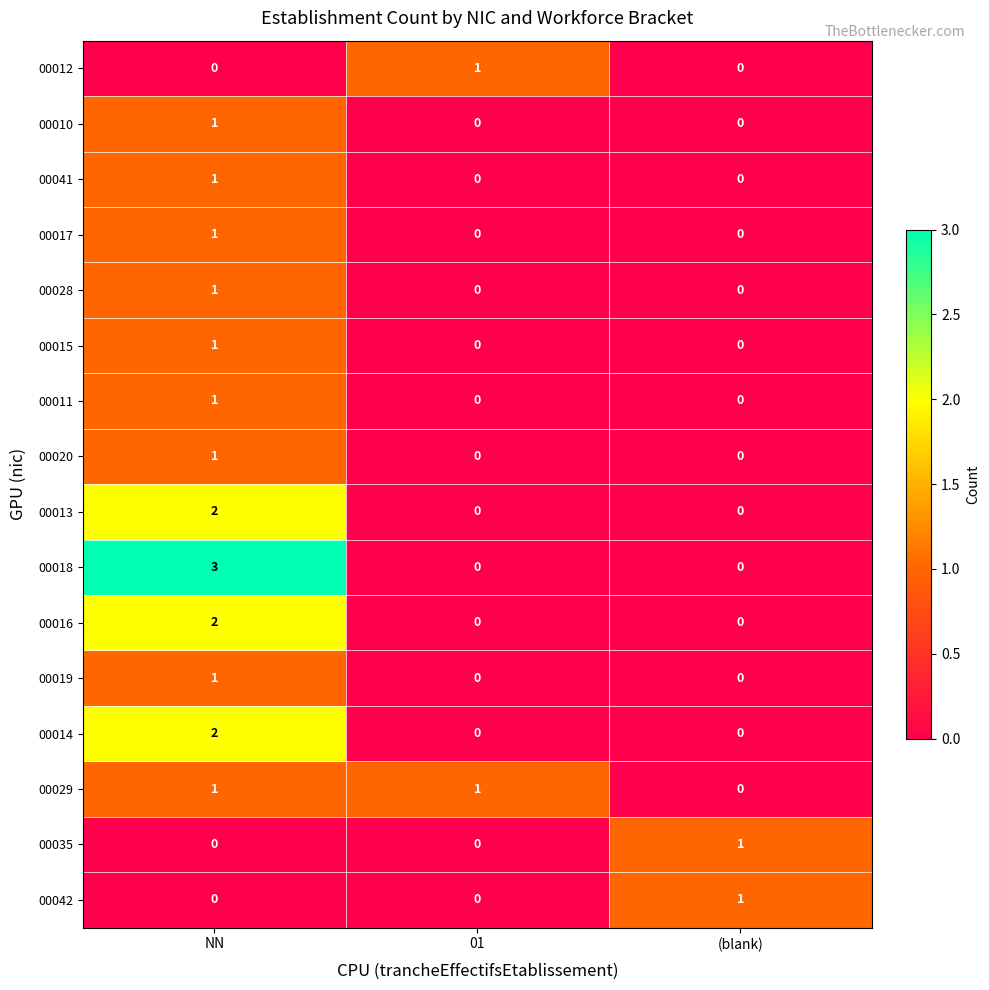

What is the difference between the maximum and minimum values in the 00018 series?

3